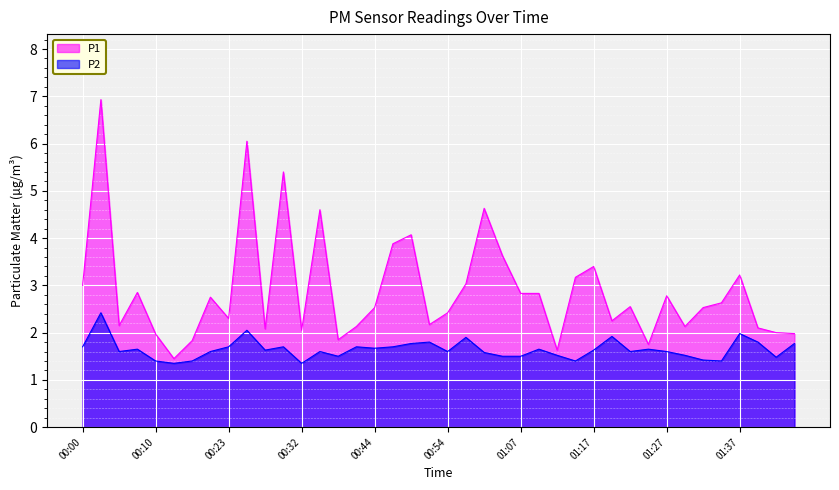

What is the label of the 11th point from the right?

01:19